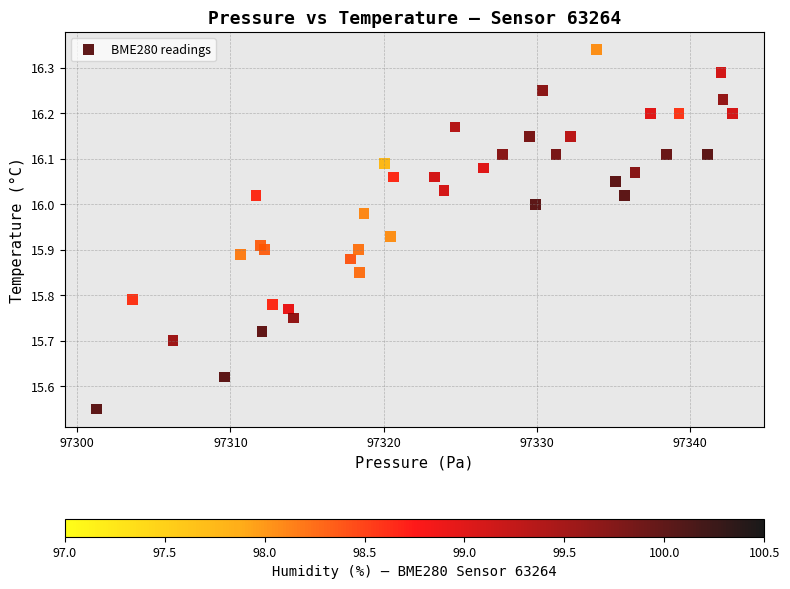

What is the range of X values (max minus min)?

41.5